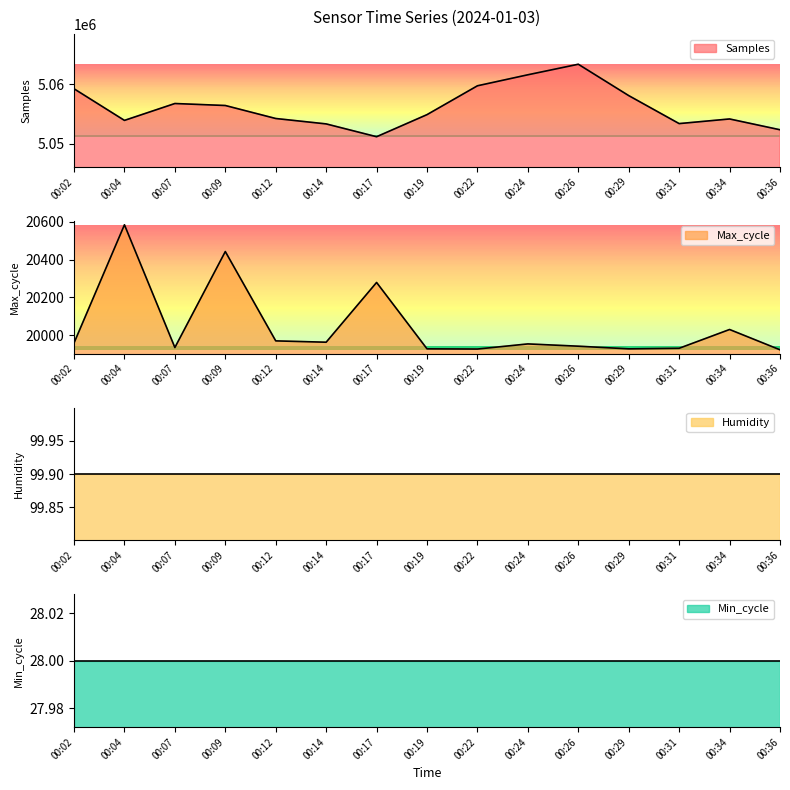

What is the value of the Samples point at the 9th from the left?

5059774